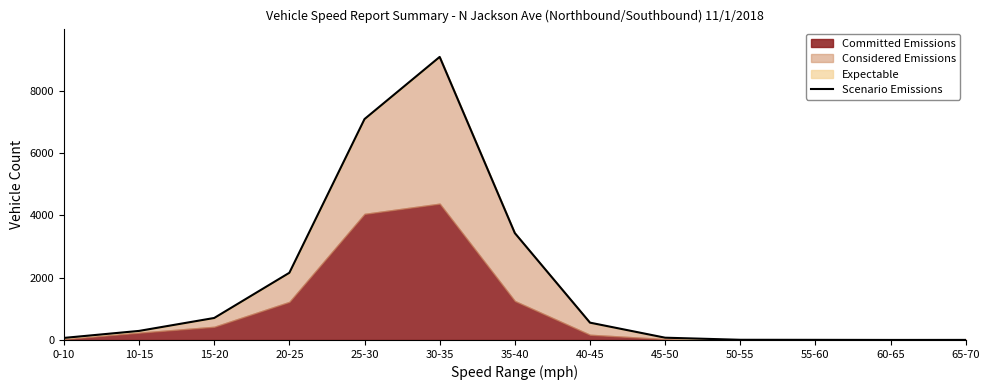

Does the chart display data point markers on the line(s)?

No